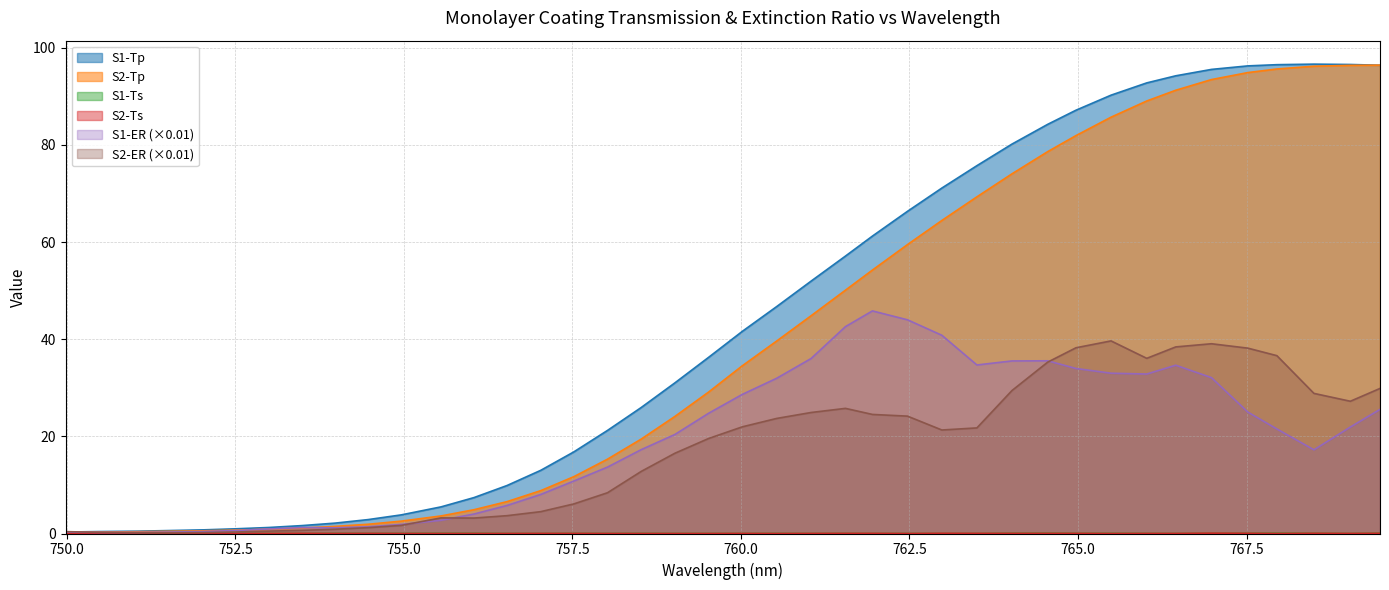

List the series in order of their peak value, highest first.

S1-Tp, S2-Tp, S1-ER, S2-ER, S2-Ts, S1-Ts